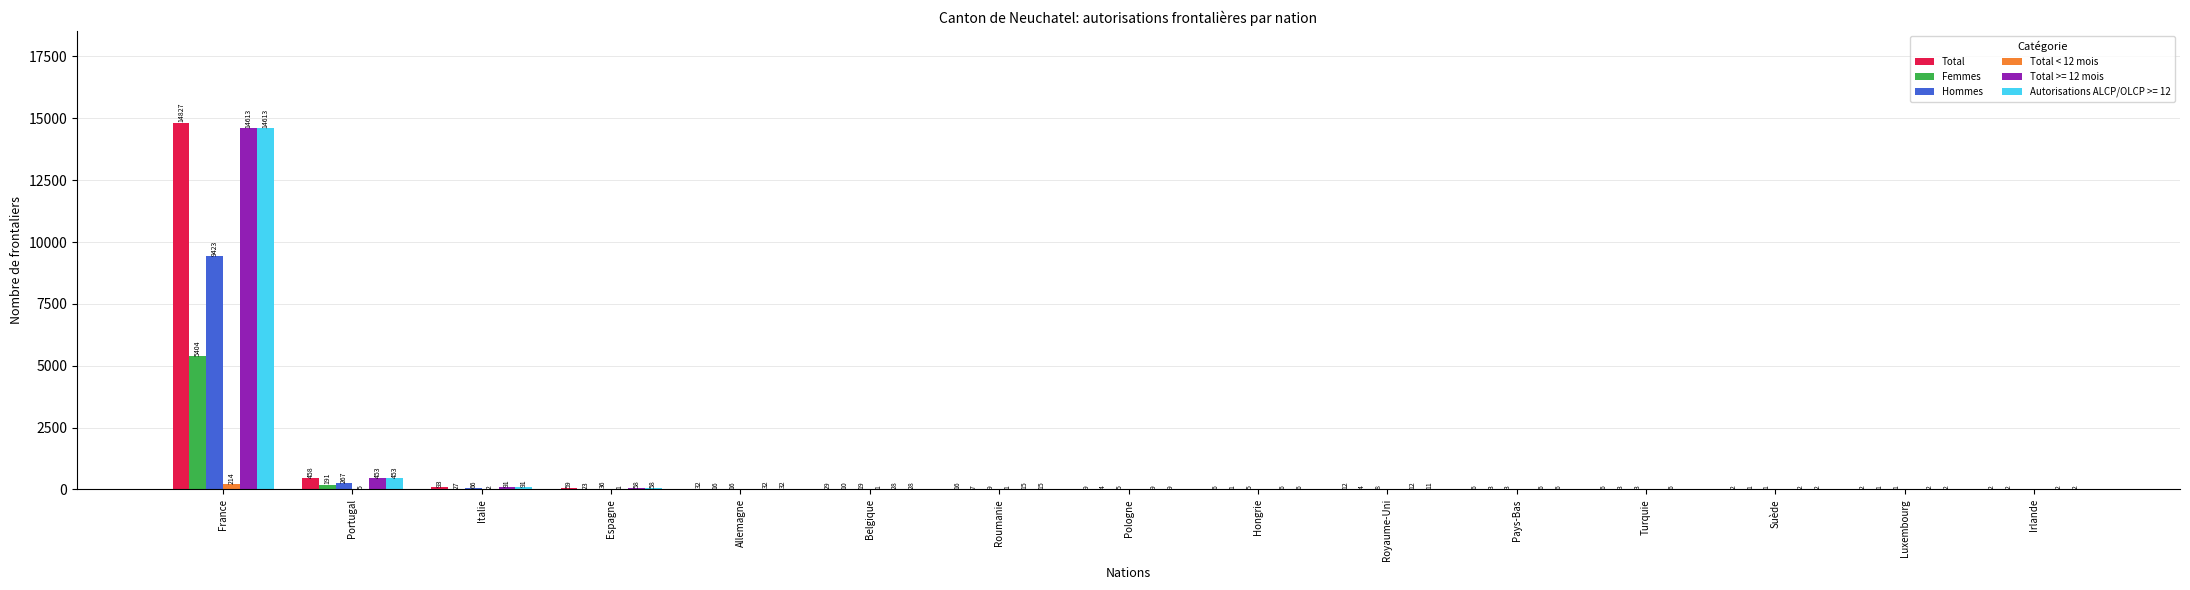

How many positive values does the Hommes series have?

14